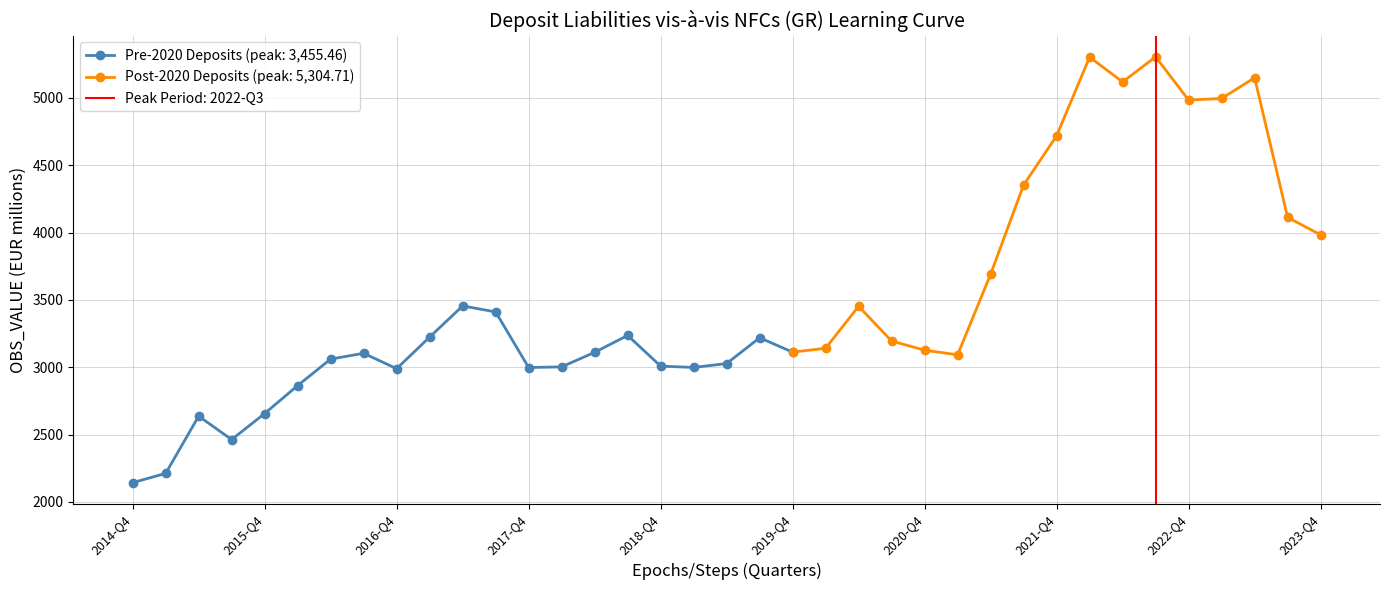

The value of Pre-2020 Deposits (peak: 3,455.46) at 2015-Q4 is 3704.0. True or false?

False